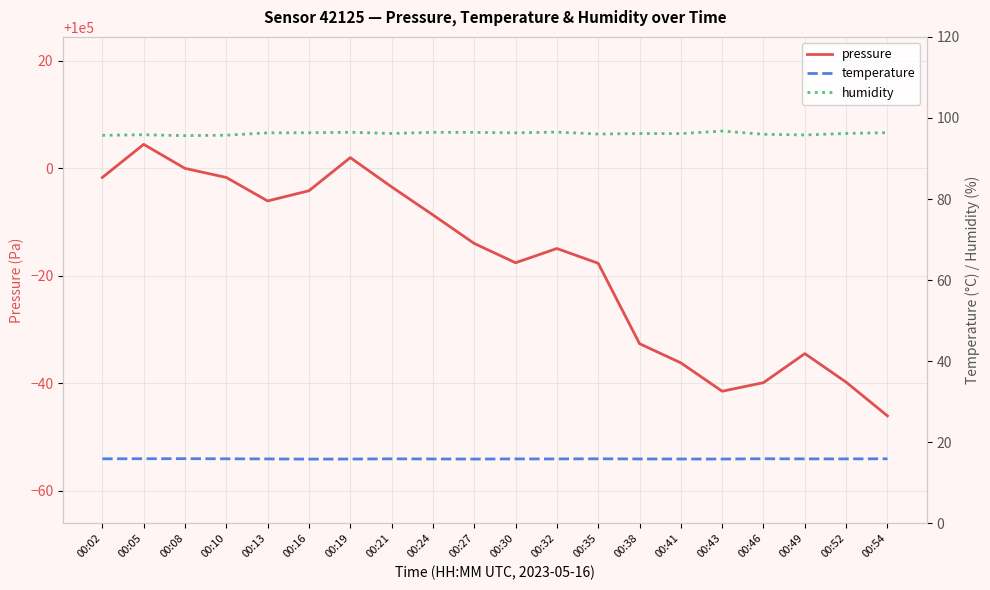

Which series changed the most between 00:08 and 00:32?

pressure